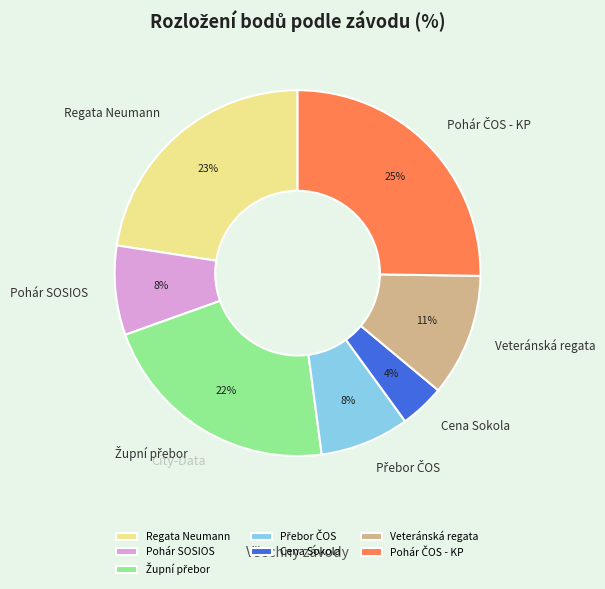

Which slice is the smallest?

Cena Sokola